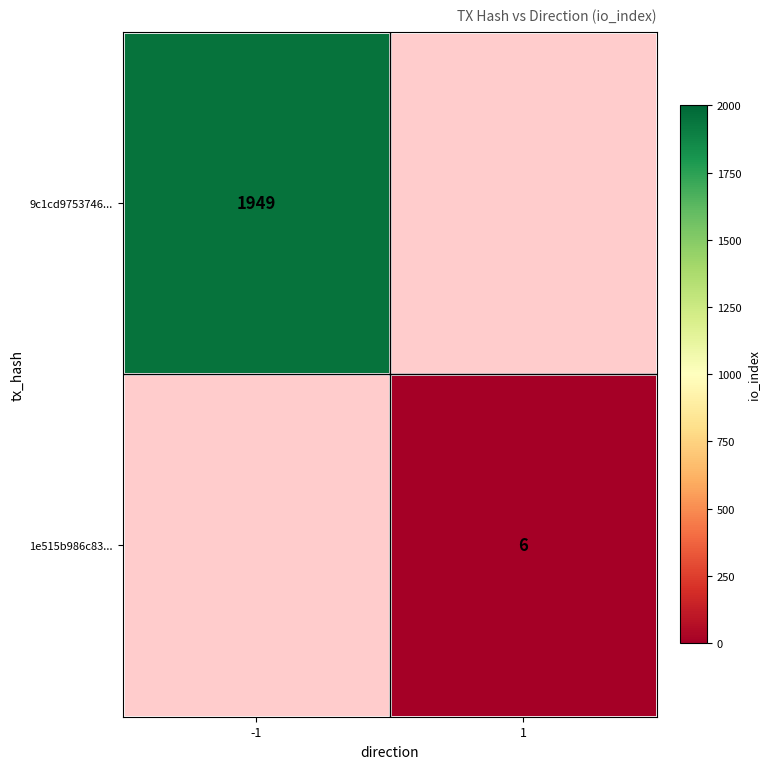

The value of 9c1cd9753746... at -1 is 554. True or false?

False